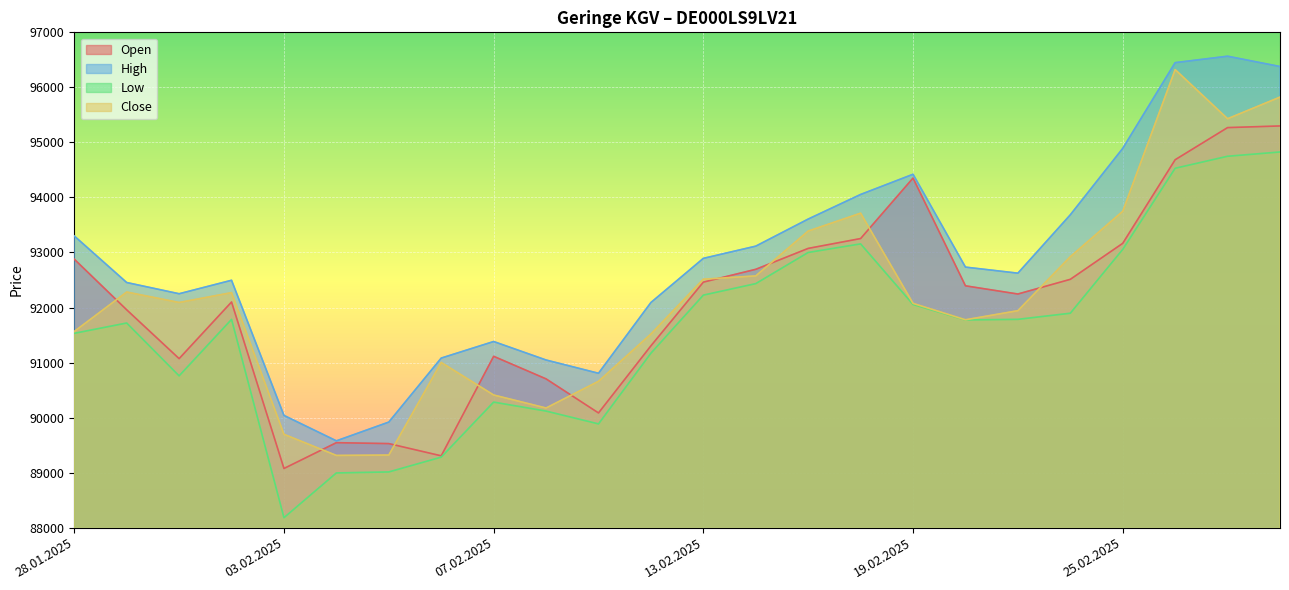

How many categories are shown in the chart?

24